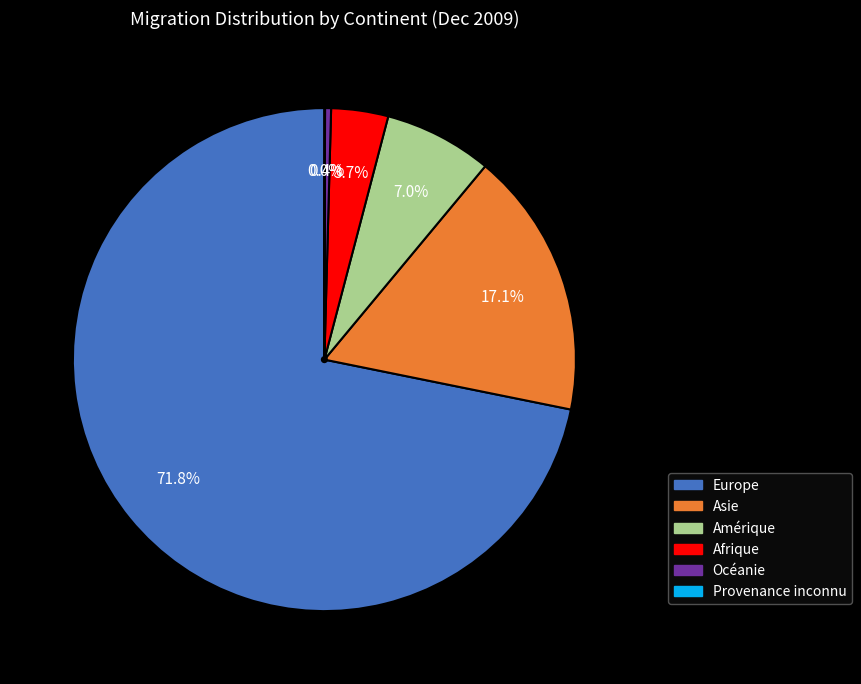

Is Europe the majority of the pie?

Yes